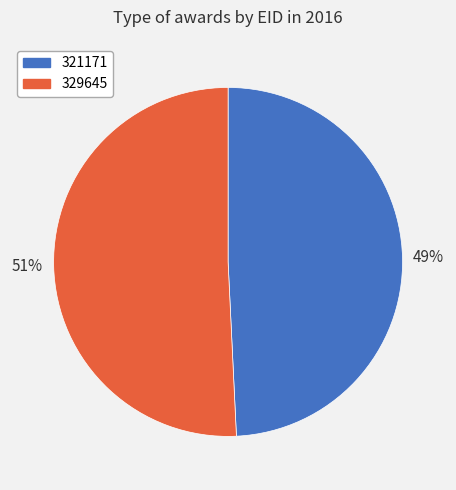

To the nearest percent, what is the average slice percentage?

50%